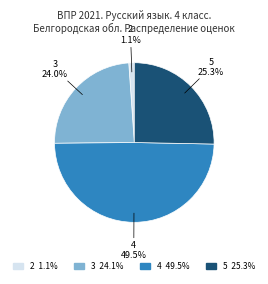

How much of the chart is everything except 2?

98.9%